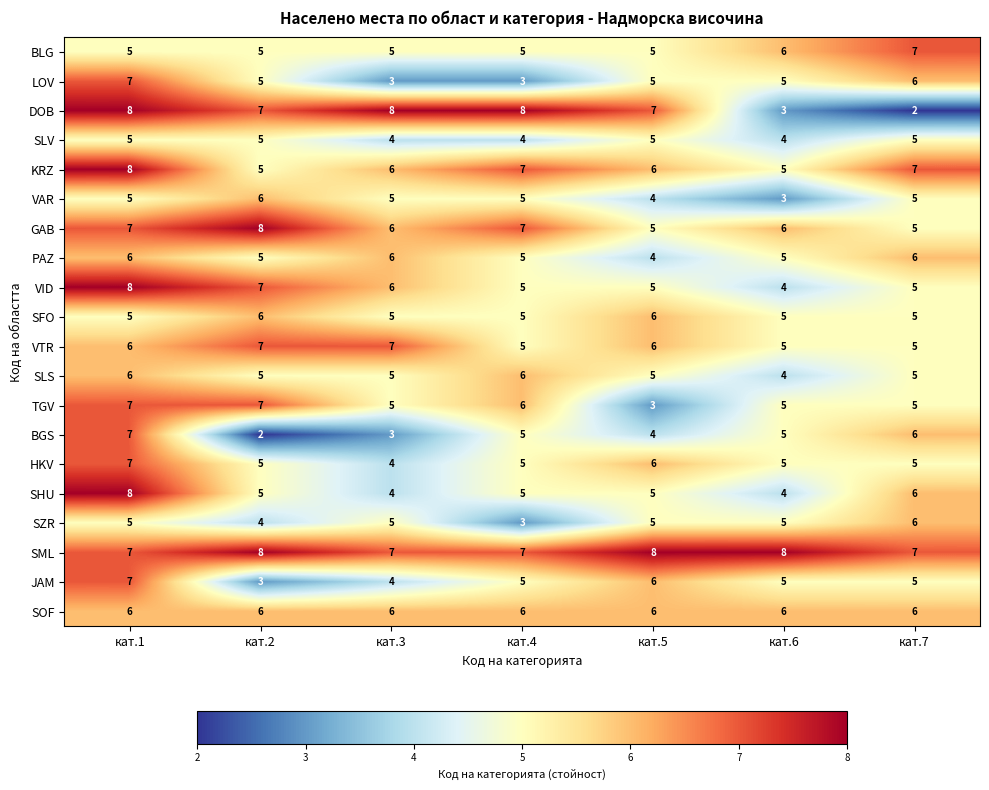

Count the GAB values in the range 5 to 7.

6